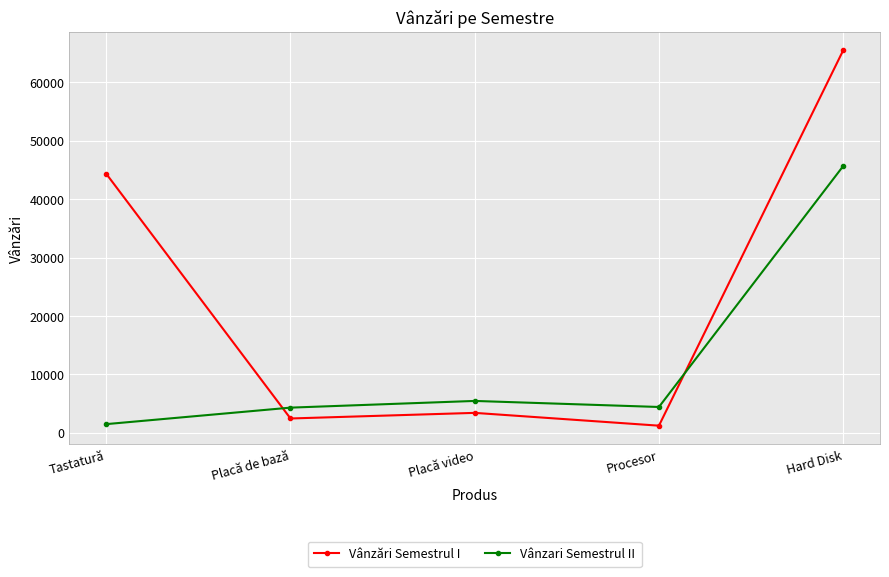

Where does the Vânzari Semestrul II series first go above 4432?

Placă video